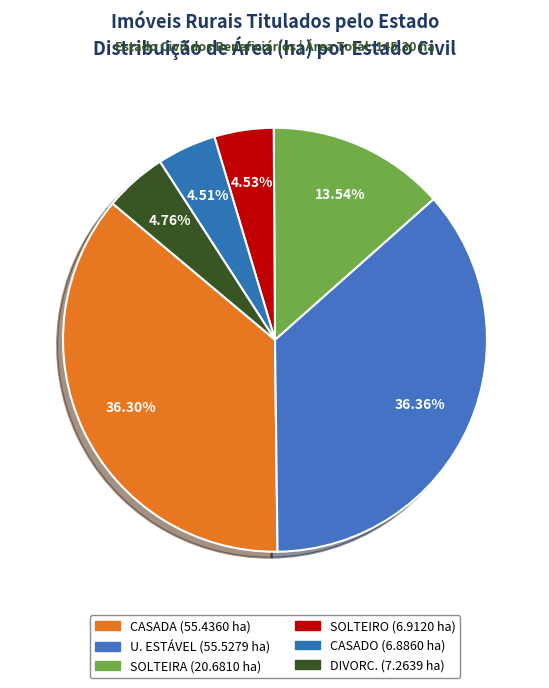

What percentage is the CASADO slice, to the nearest percent?

5%